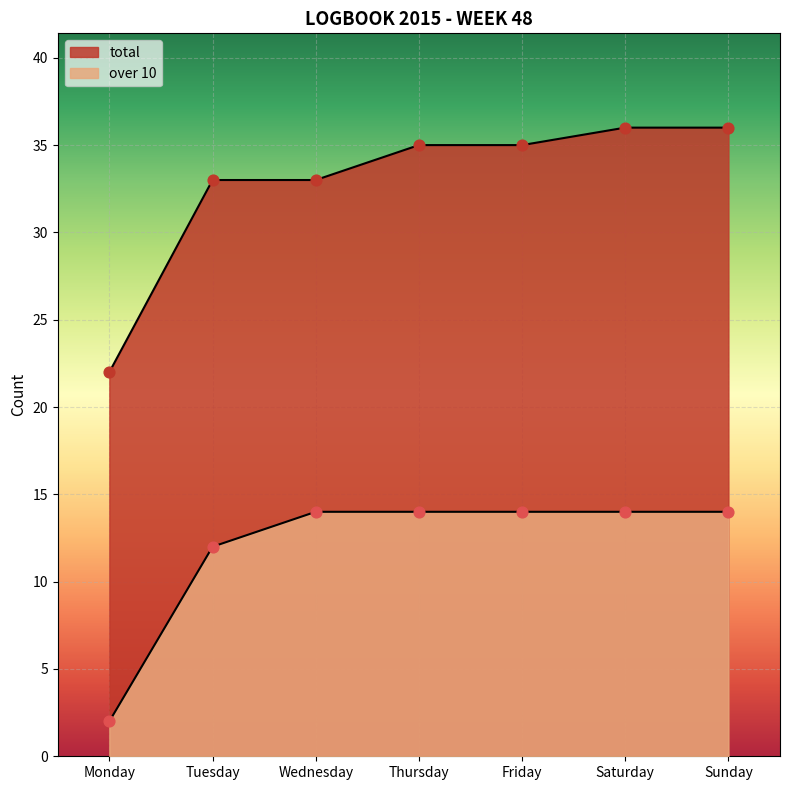

What is the total value across all series at Friday?

49